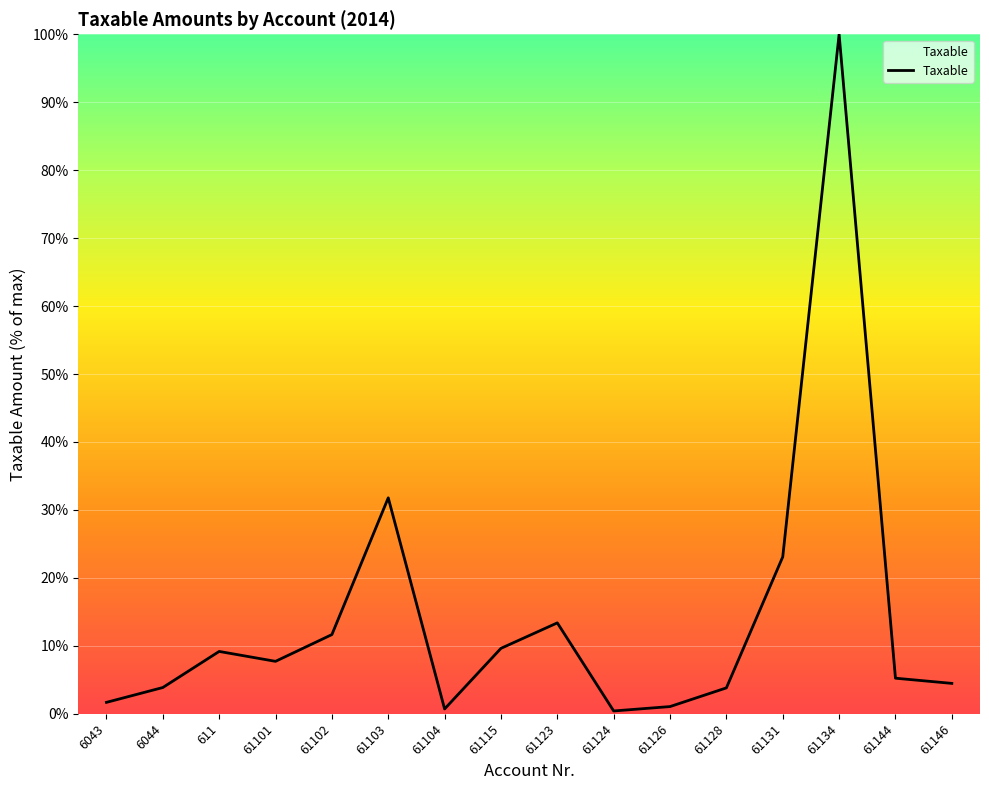

What is the difference between the maximum and minimum values?

99.6